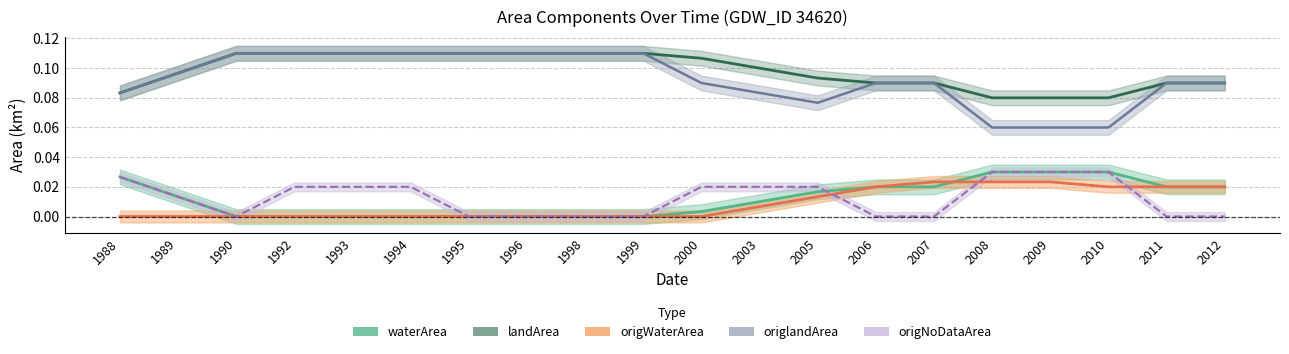

Which has a higher value, 2000 or 1989?

1989